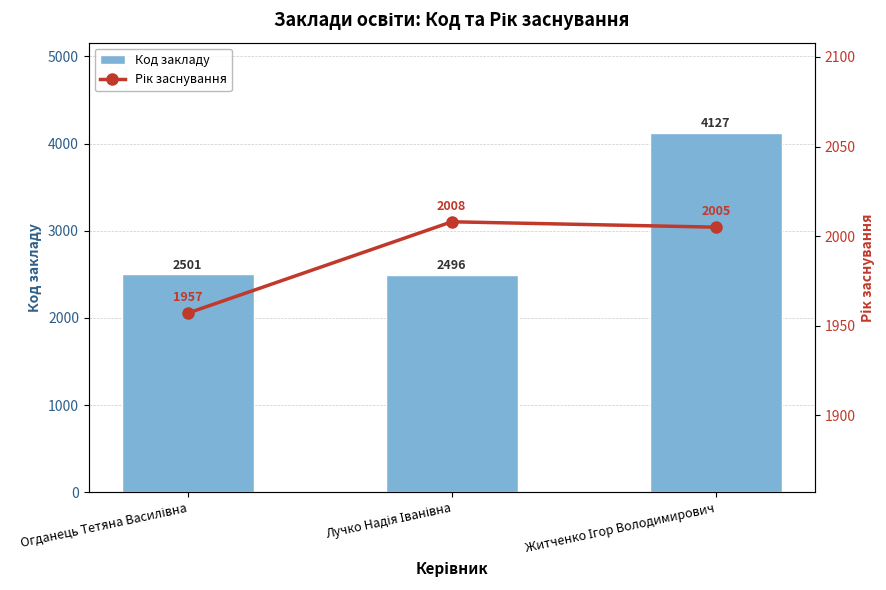

Reading right to left, what are all the values shown in this chart?

Код закладу: 4127	2496	2501
Рік заснування: 2005	2008	1957